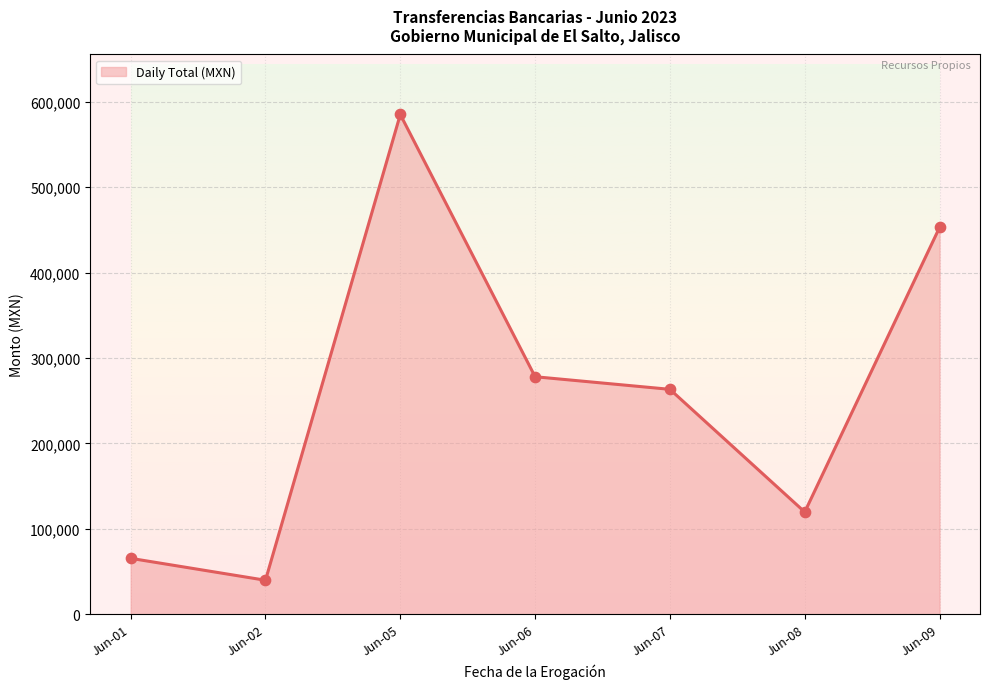

Approximately how many times larger is the value at Jun-01 compared to Jun-02?

1.6